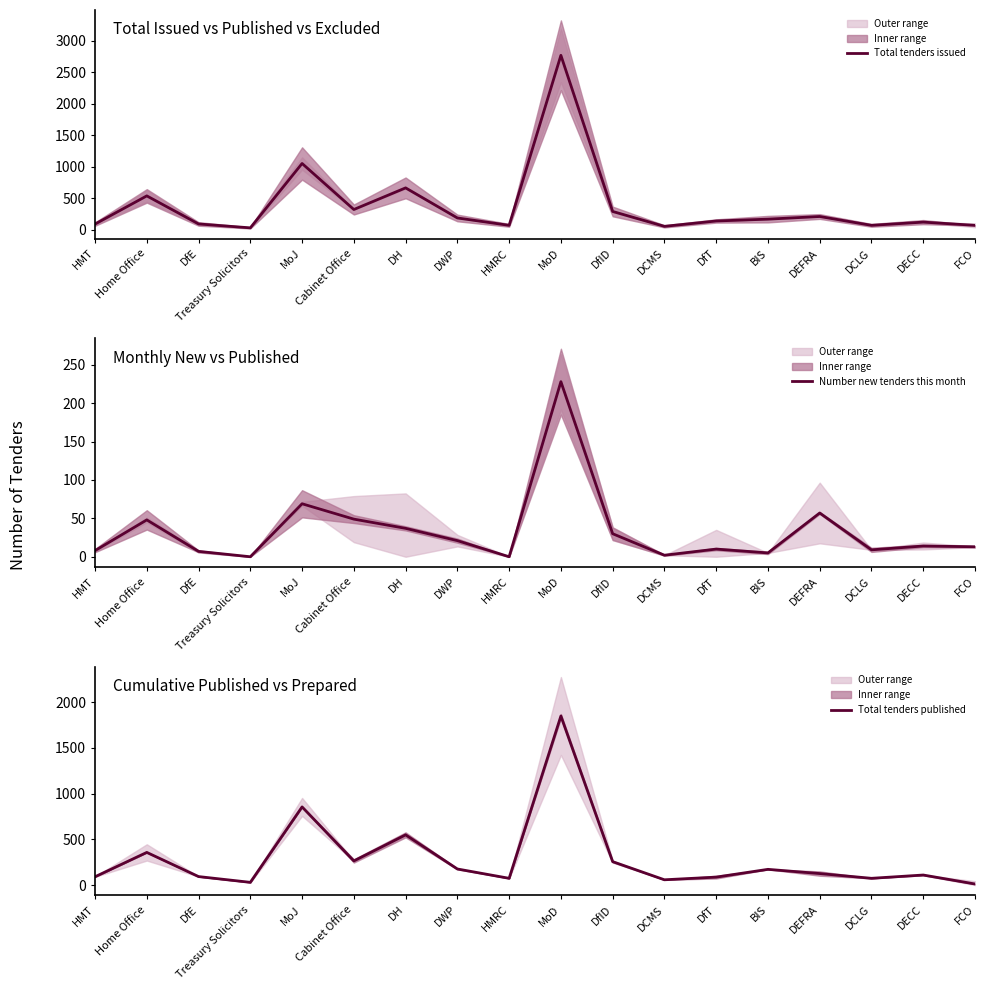

How many values in the Total tenders issued series exceed 172?

8